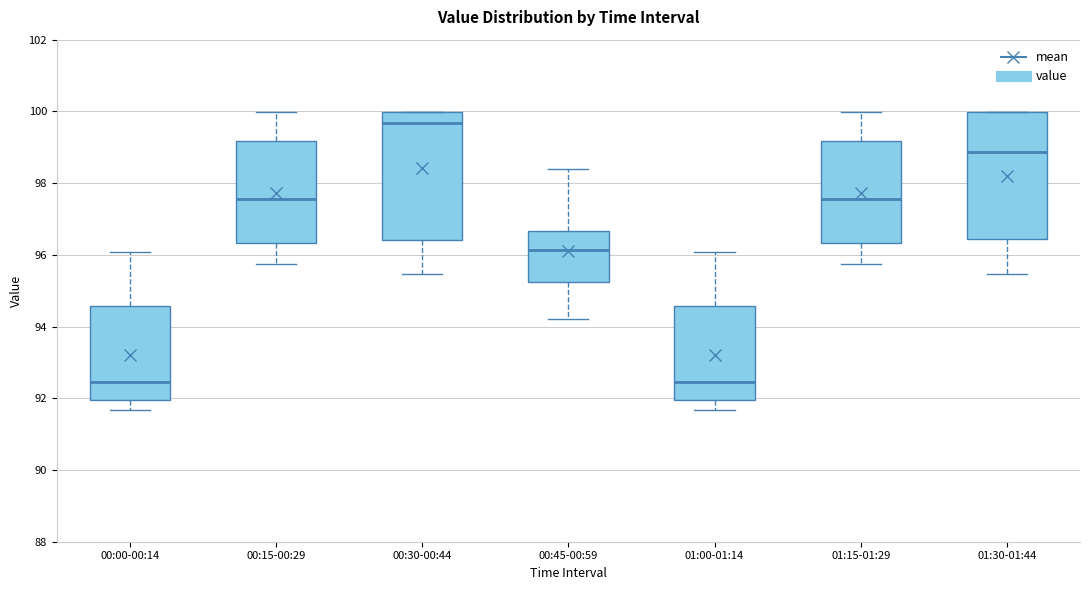

Reading left to right, read every box against the y-axis: the position of its median line, the range the box covers, and the ends of its whiskers. The values are not printed on the chart, so give them approximately, as read against the axis.

00:00-00:14: median 92.4, box 92.0 to 94.6, whiskers 91.6 to 96.0
00:15-00:29: median 97.6, box 96.4 to 99.2, whiskers 95.8 to 100.0
00:30-00:44: median 99.6, box 96.4 to 100.0, whiskers 95.4 to 100.0
00:45-00:59: median 96.2, box 95.2 to 96.6, whiskers 94.2 to 98.4
01:00-01:14: median 92.4, box 92.0 to 94.6, whiskers 91.6 to 96.0
01:15-01:29: median 97.6, box 96.4 to 99.2, whiskers 95.8 to 100.0
01:30-01:44: median 98.8, box 96.4 to 100.0, whiskers 95.4 to 100.0